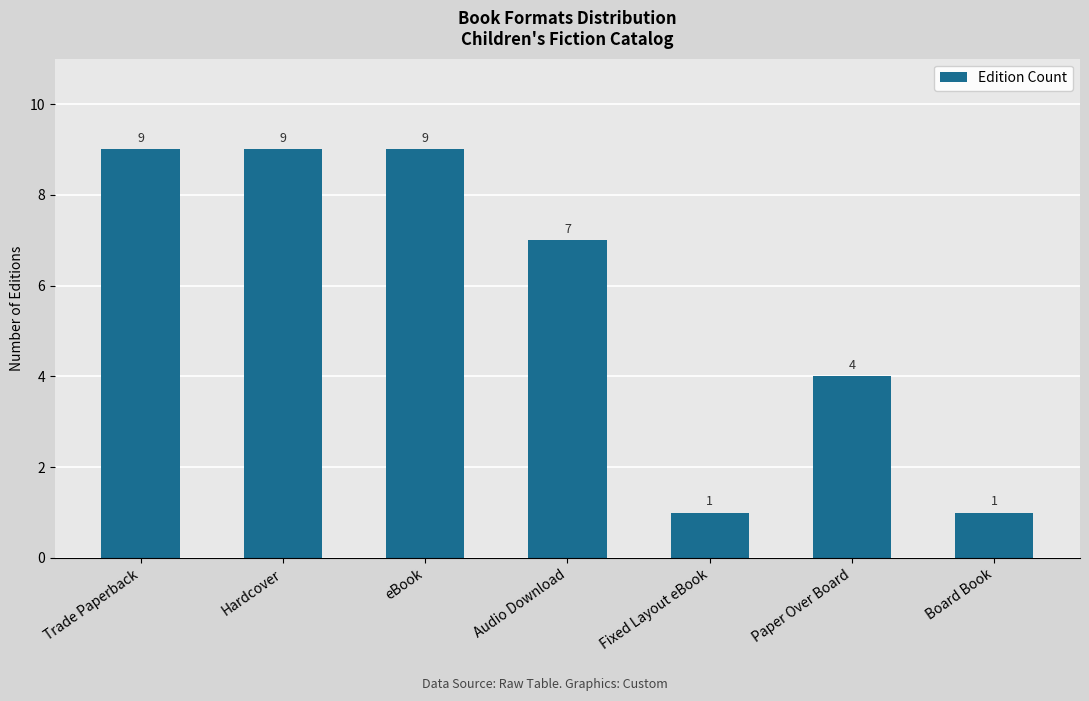

The chart shows a value of 9 at Trade Paperback. True or false?

True